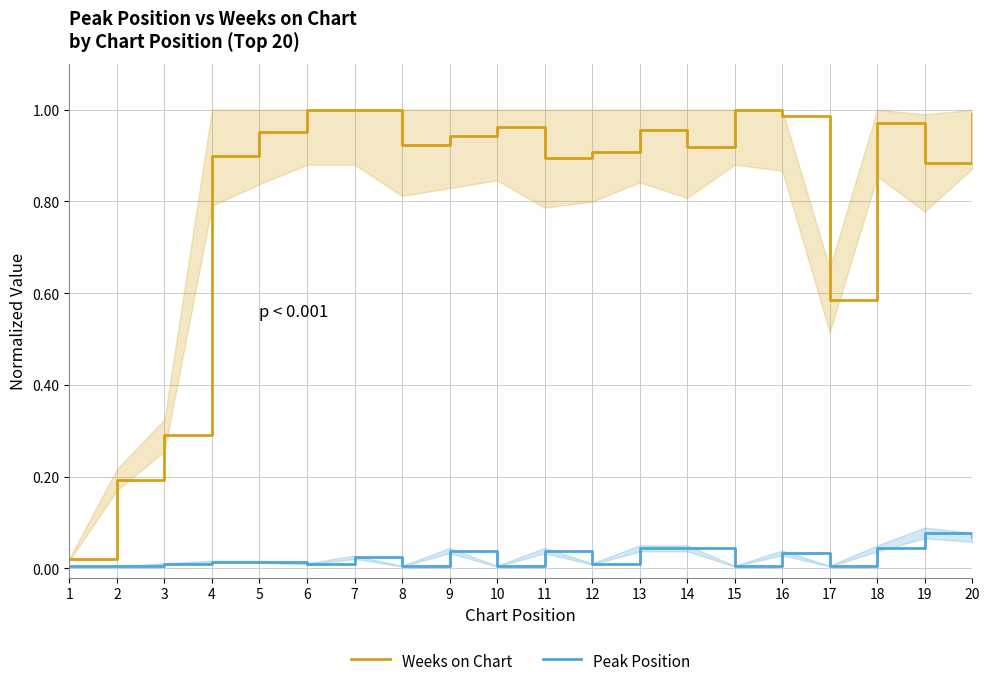

Rank the series by their average value, from lowest to highest.

Peak Position, Weeks on Chart